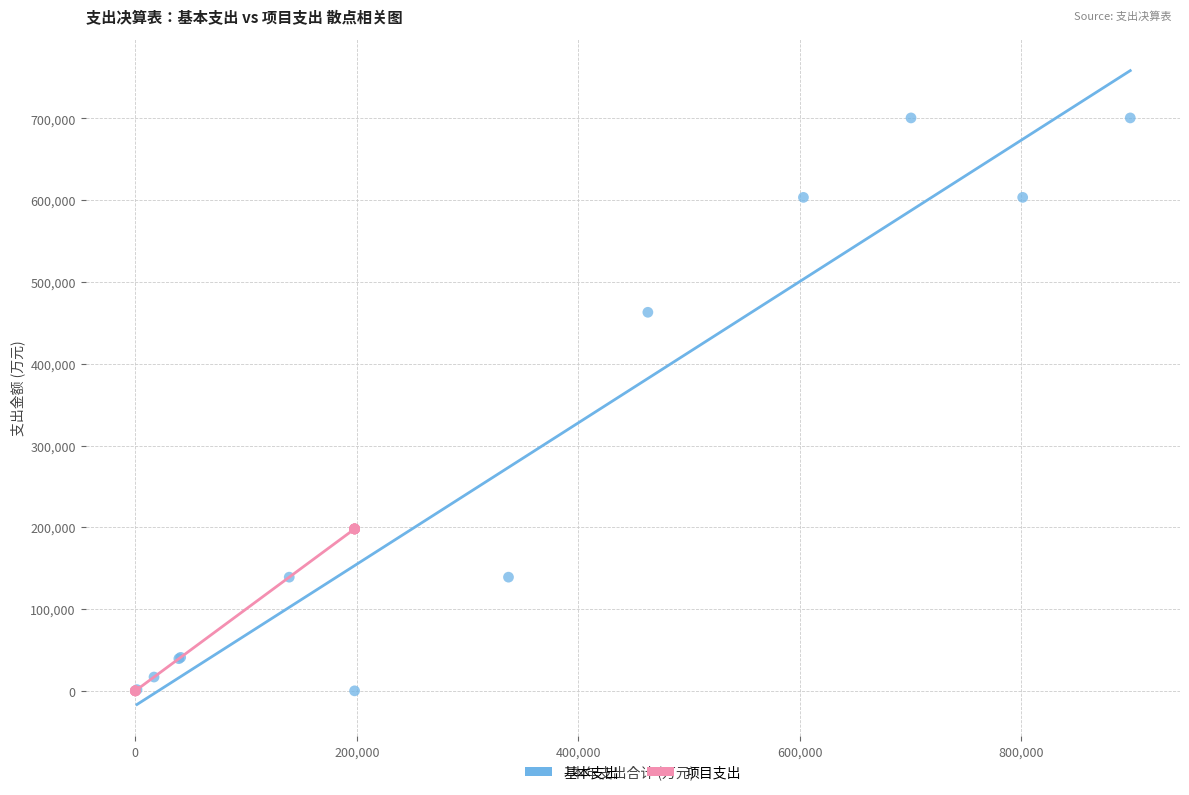

Which series has the widest spread of Y values?

基本支出